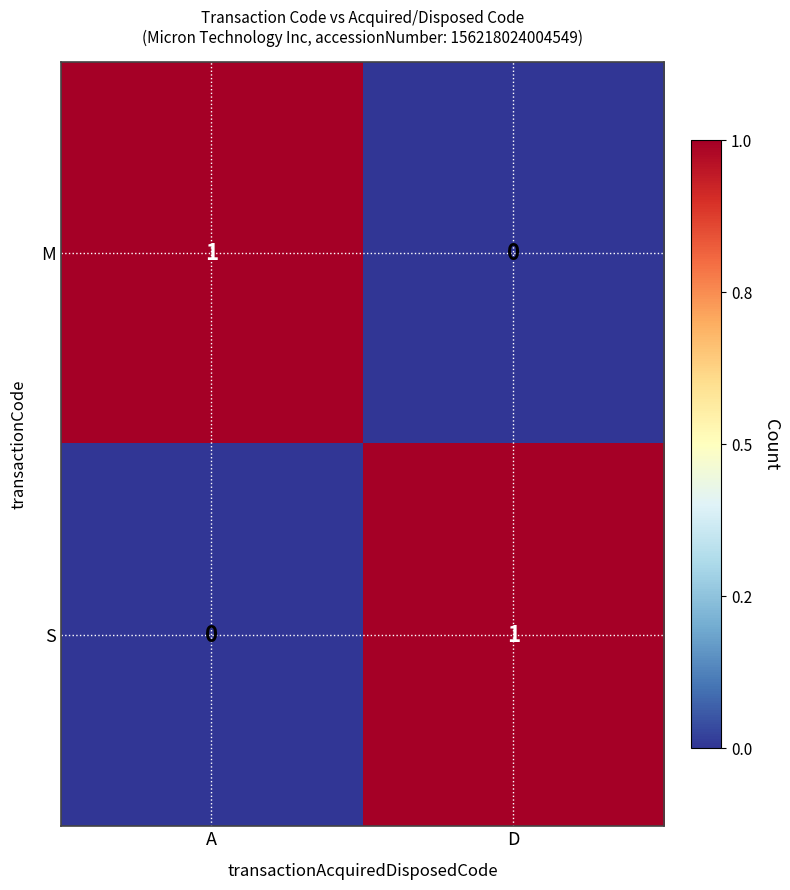

At which label is S closest to 0?

A